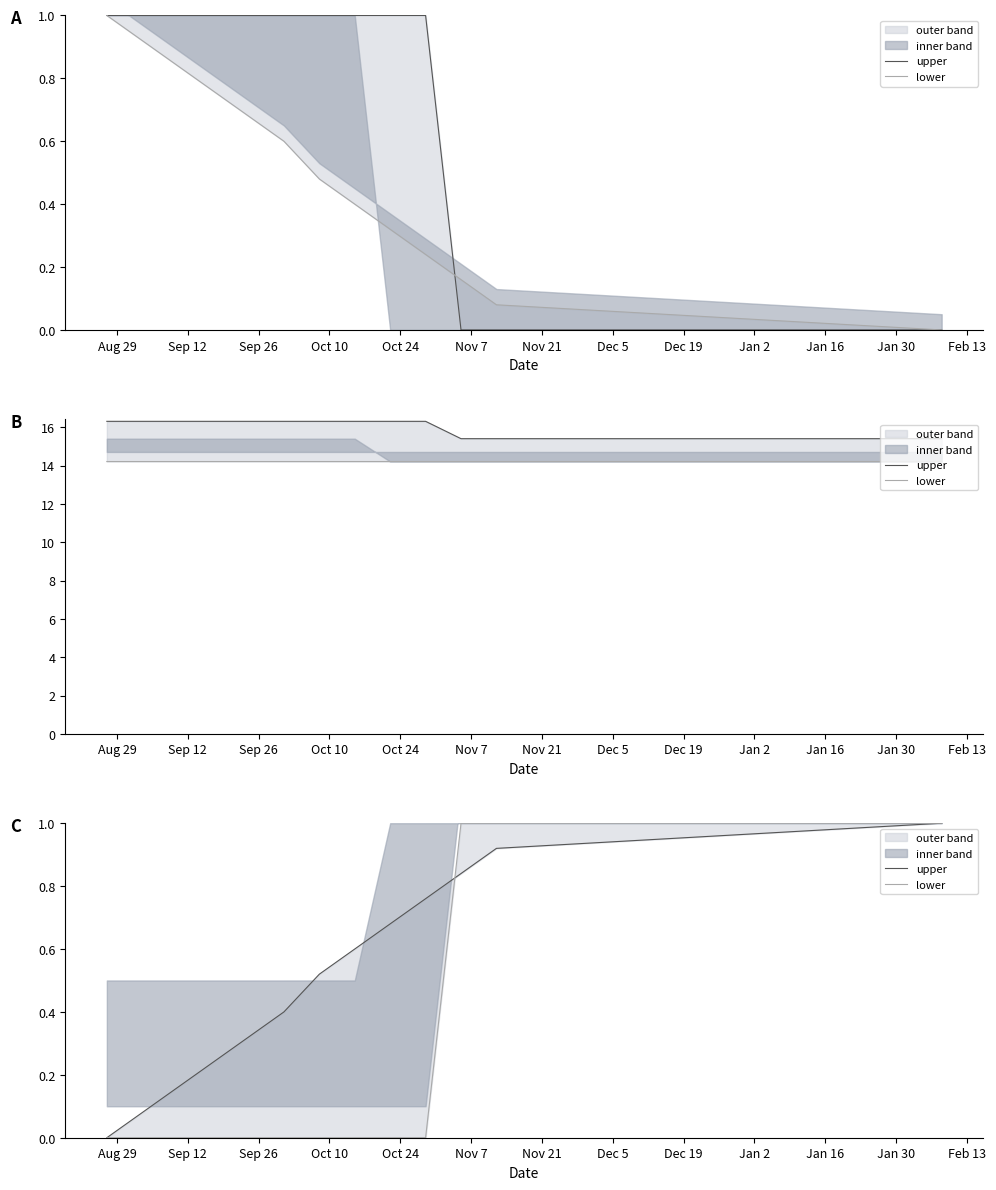

True or false: upper has more than 2 points higher than both neighbors.

False